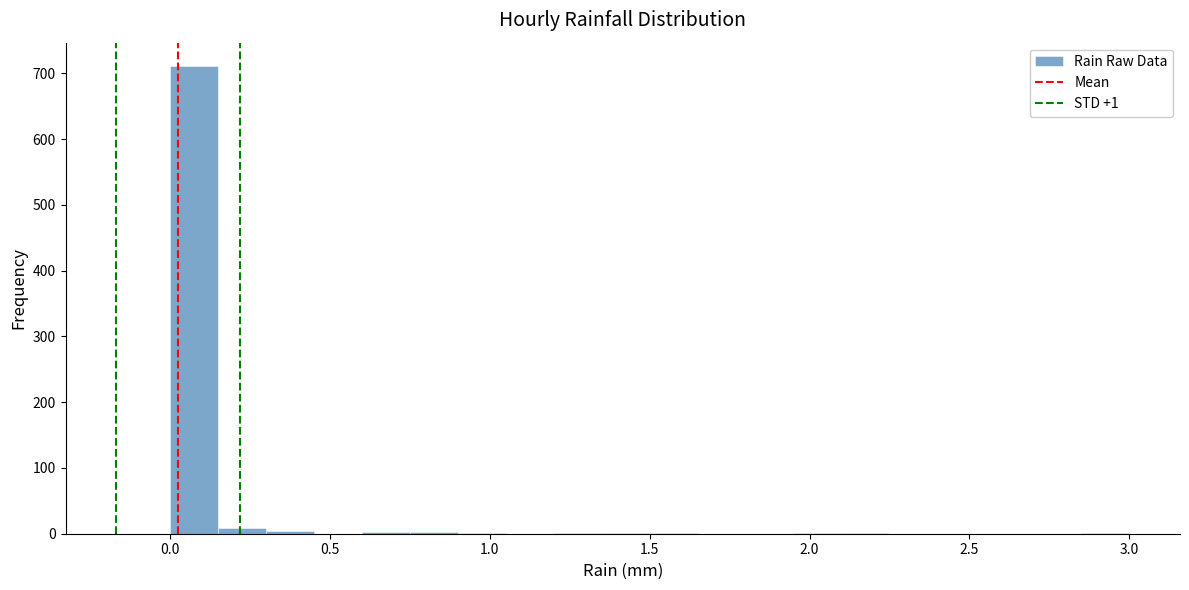

Read against the x-axis, roughly where is the centre of the tallest bar?

0.10